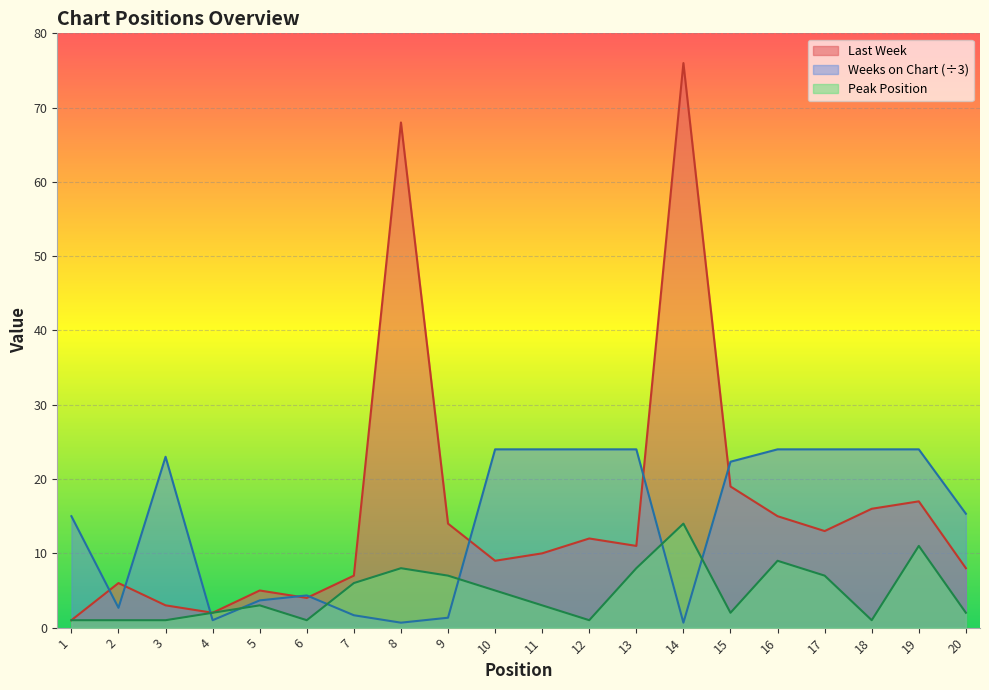

In Peak Position, how many points are lower than both neighbors (excluding endpoints)?

4